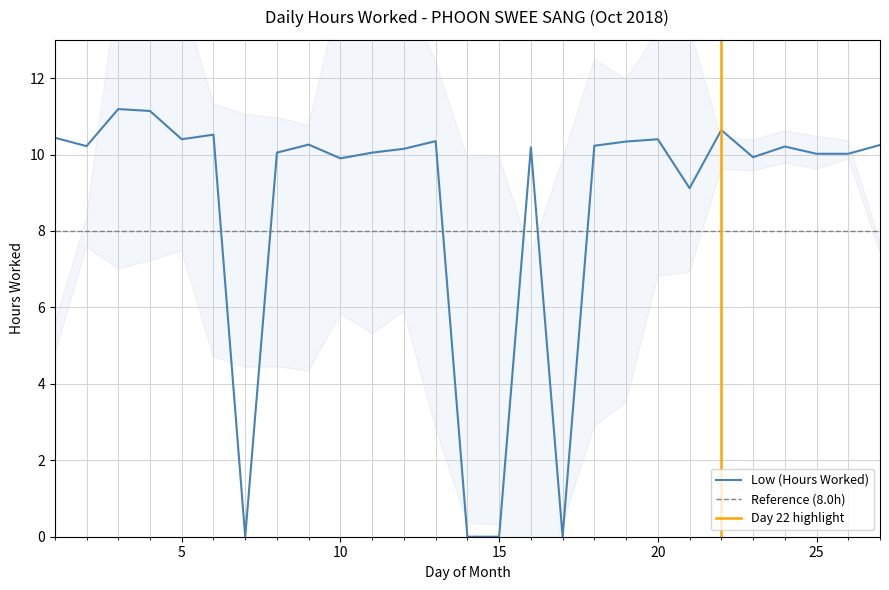

What is the average value?

8.7